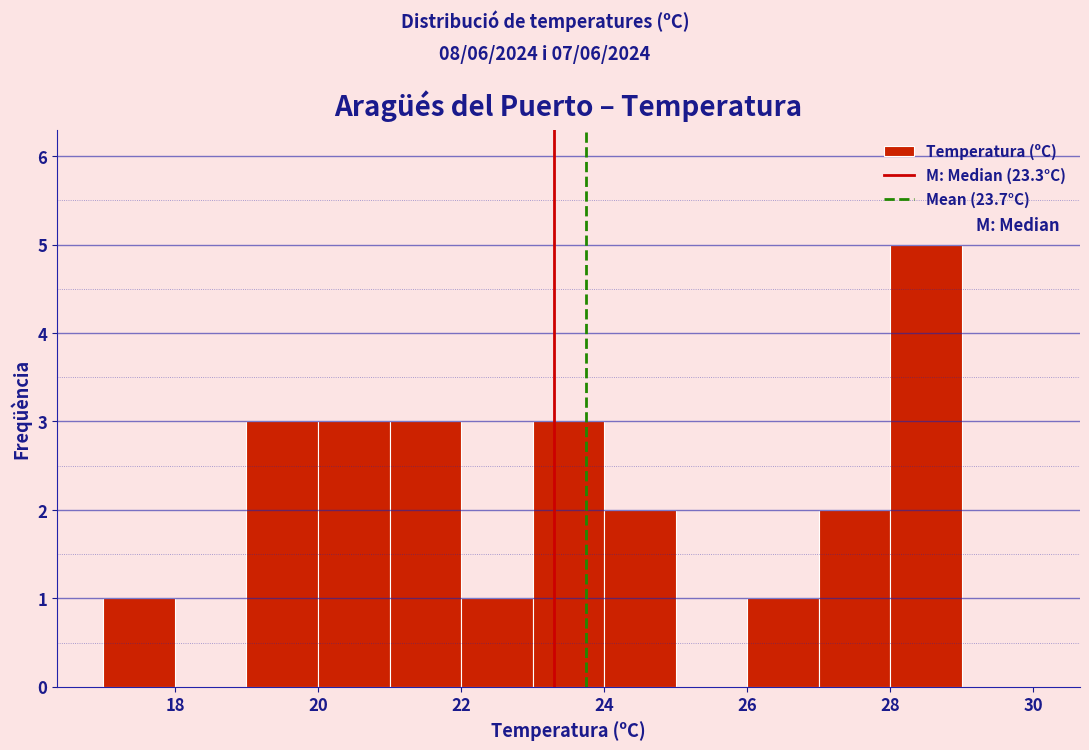

How tall is the bar that spans 22 to 23 on the x-axis? The values are not printed on the chart, so give them approximately, as read against the axis.

1